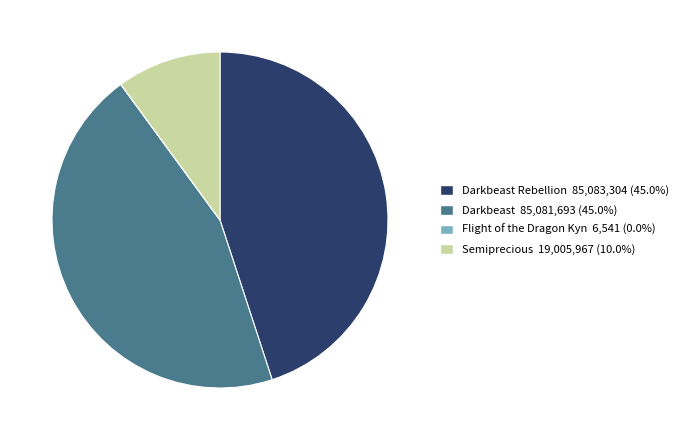

Is there any slice that represents more than half of the pie?

No